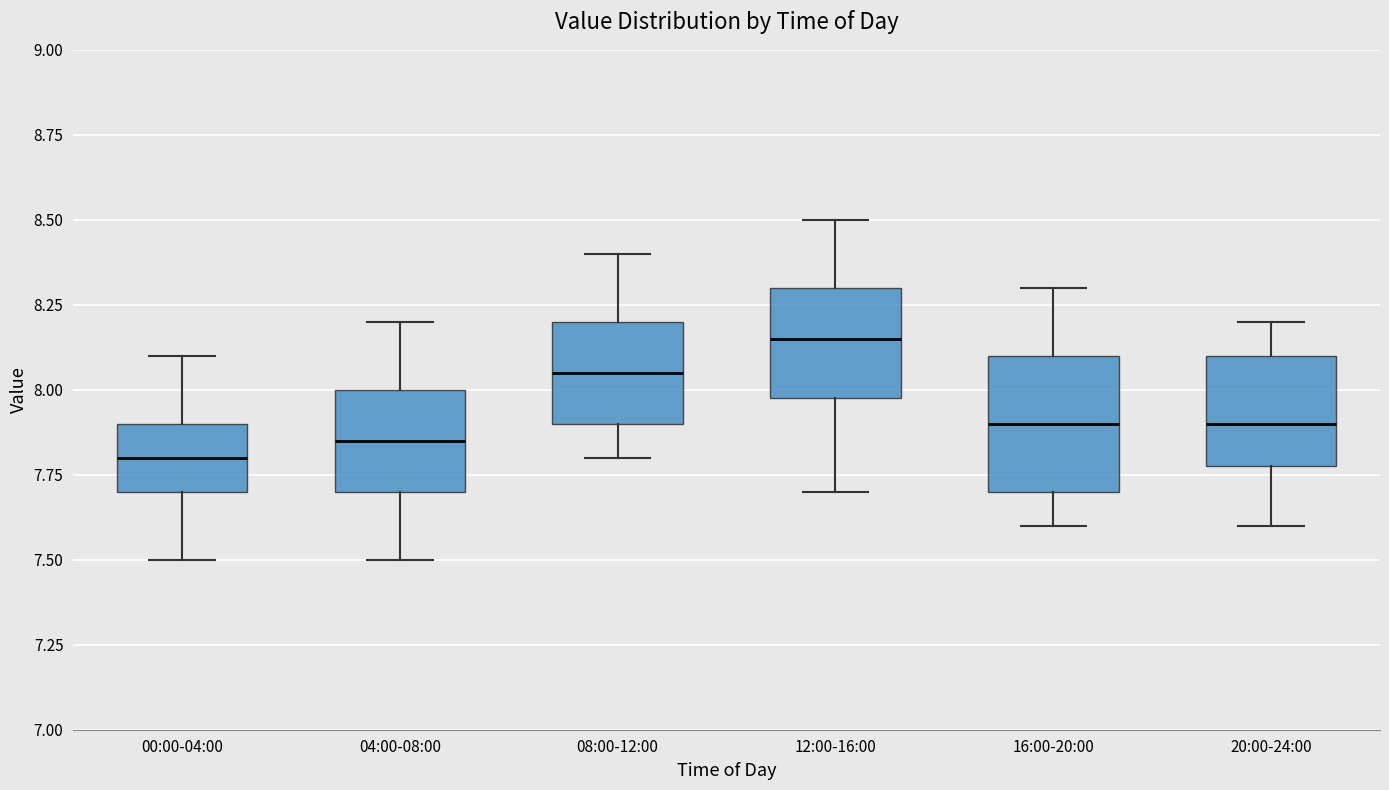

Reading left to right, read every box against the y-axis: the position of its median line, the range the box covers, and the ends of its whiskers. The values are not printed on the chart, so give them approximately, as read against the axis.

00:00-04:00: median 7.80, box 7.70 to 7.90, whiskers 7.50 to 8.10
04:00-08:00: median 7.85, box 7.70 to 8.00, whiskers 7.50 to 8.20
08:00-12:00: median 8.05, box 7.90 to 8.20, whiskers 7.80 to 8.40
12:00-16:00: median 8.15, box 8.00 to 8.30, whiskers 7.70 to 8.50
16:00-20:00: median 7.90, box 7.70 to 8.10, whiskers 7.60 to 8.30
20:00-24:00: median 7.90, box 7.80 to 8.10, whiskers 7.60 to 8.20